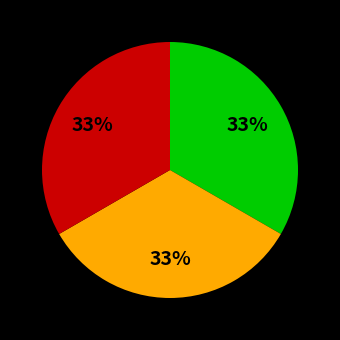

Does any single category account for the majority?

No